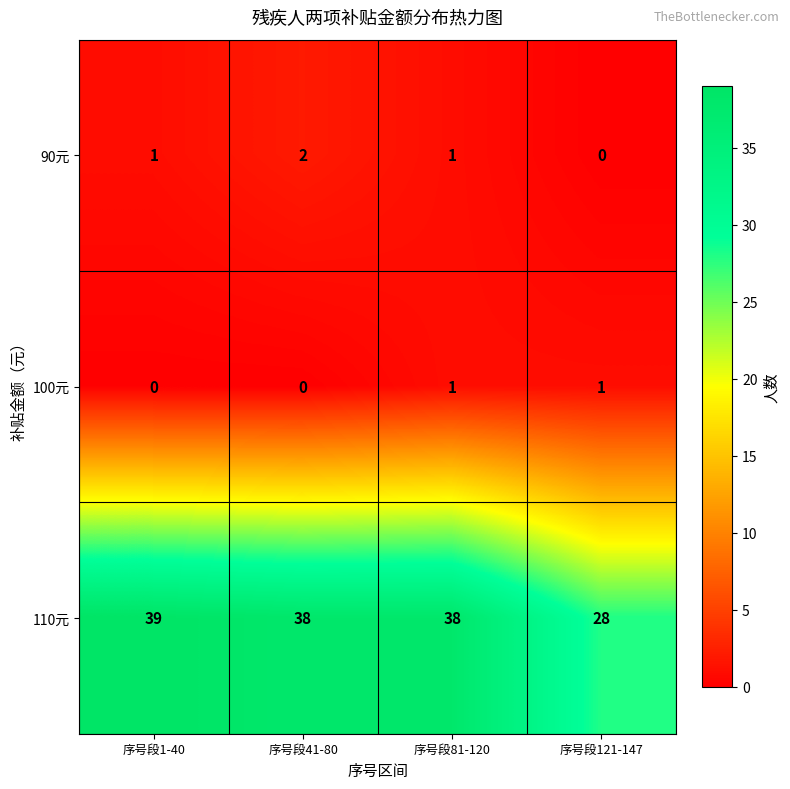

Read the 110元 value at 序号段121-147, to the nearest 5.

30